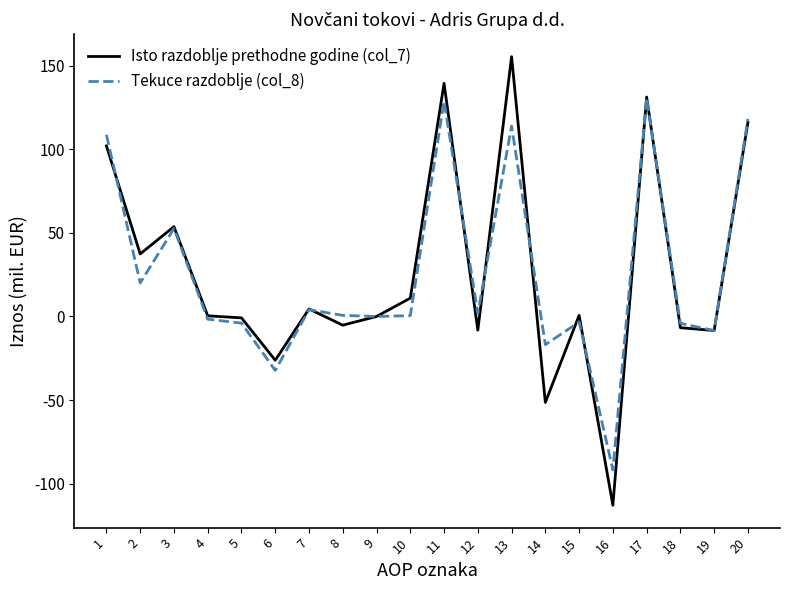

What is the total value across all series at 20?

234.5